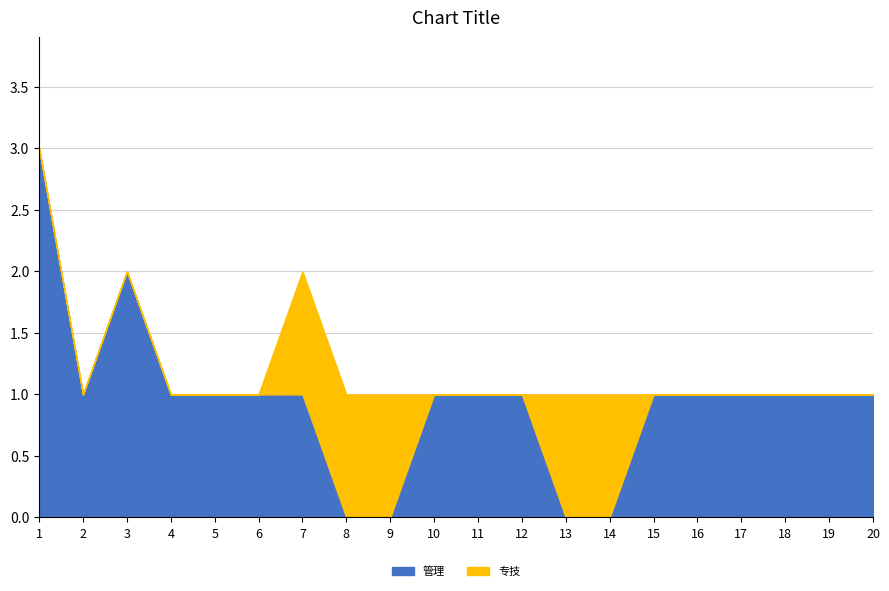

What is the highest value of the 管理 series?

3